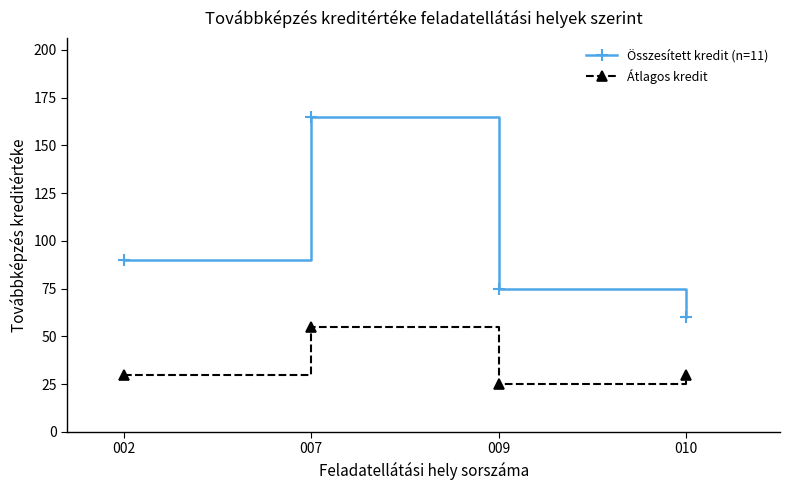

What is the difference between the maximum and second lowest values in the Összesített kredit (n=11) series?

90